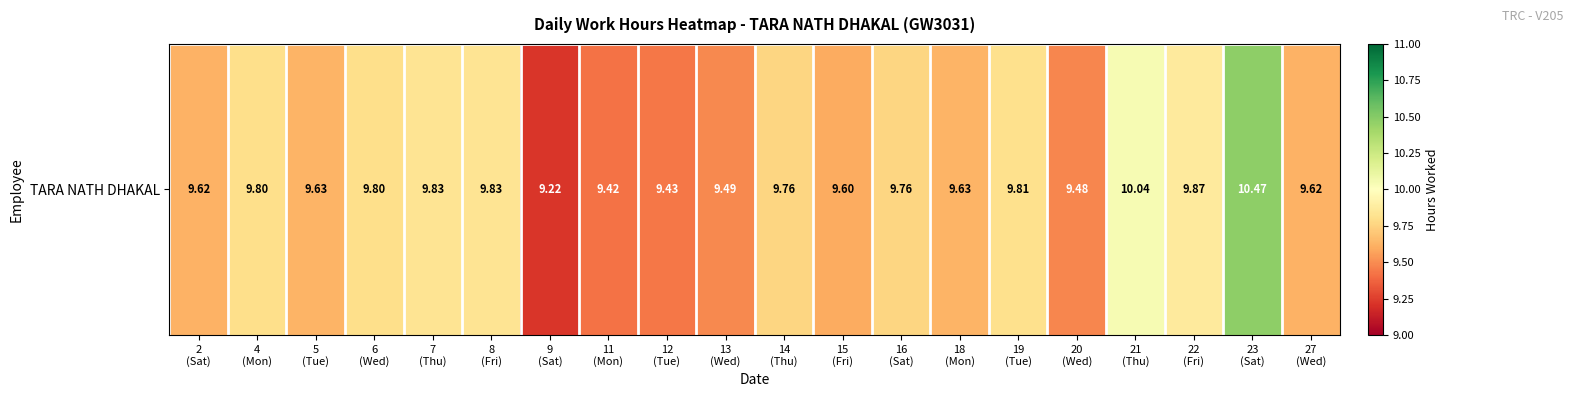

The value at 12
(Tue) is 9.4. True or false?

True